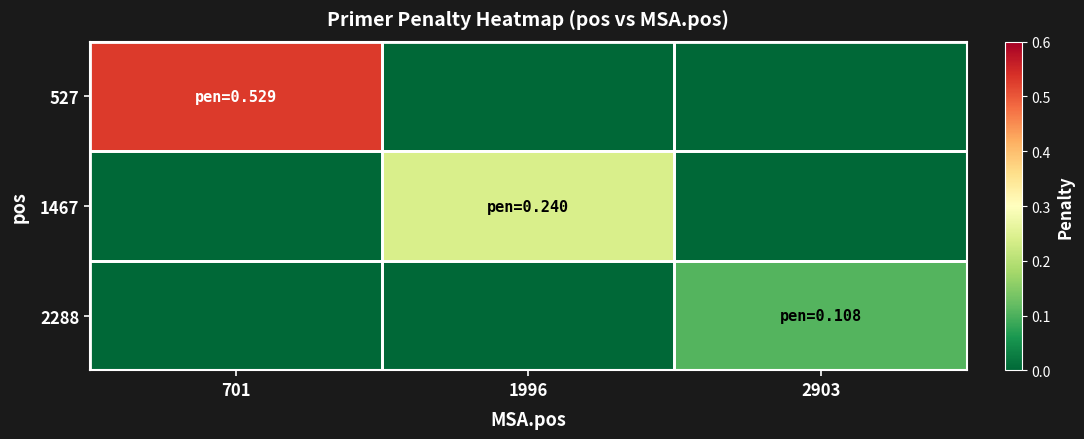

At how many categories does at least one series exceed 0?

3